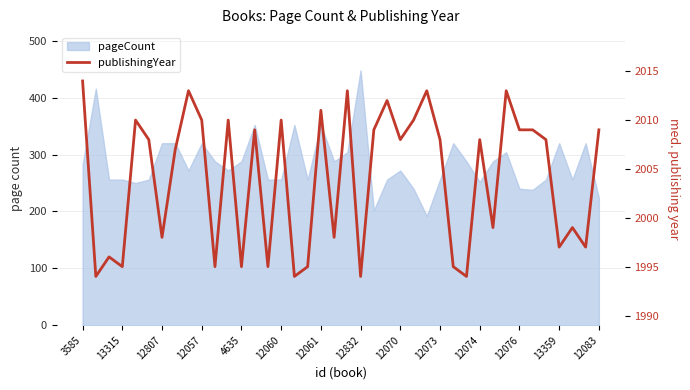

Where is the first local minimum?

13315